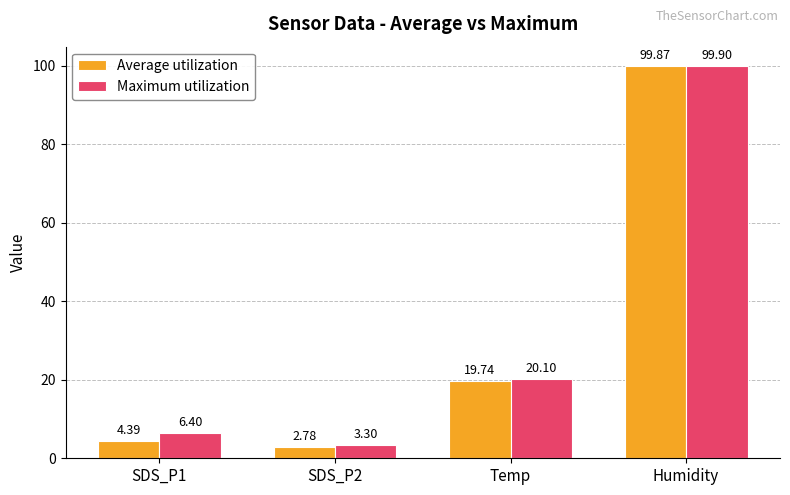

Between SDS_P2 and Temp, which series saw the biggest shift?

Average utilization